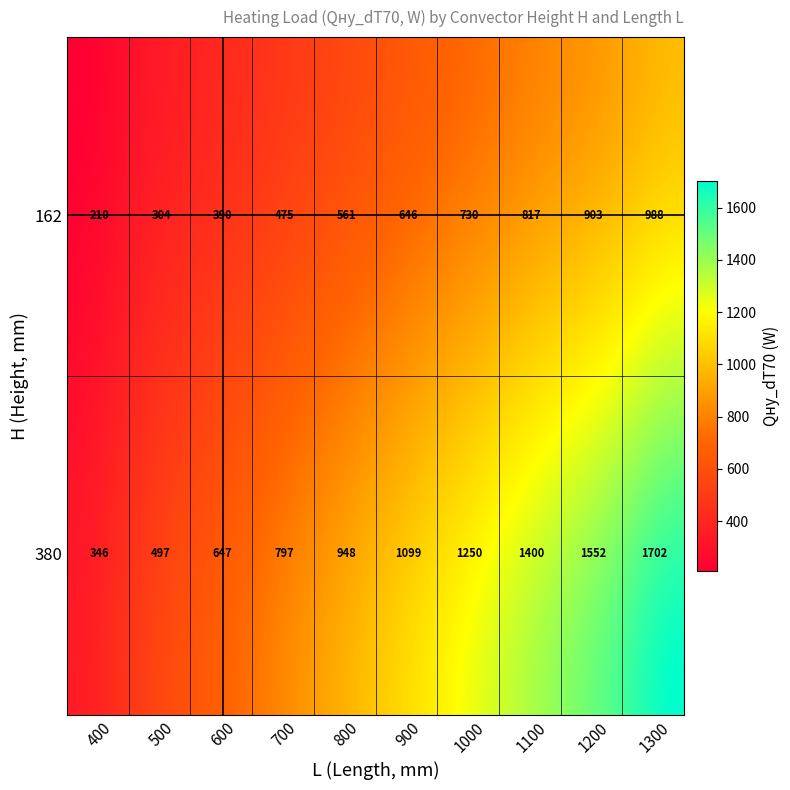

What is the smallest value displayed?

210